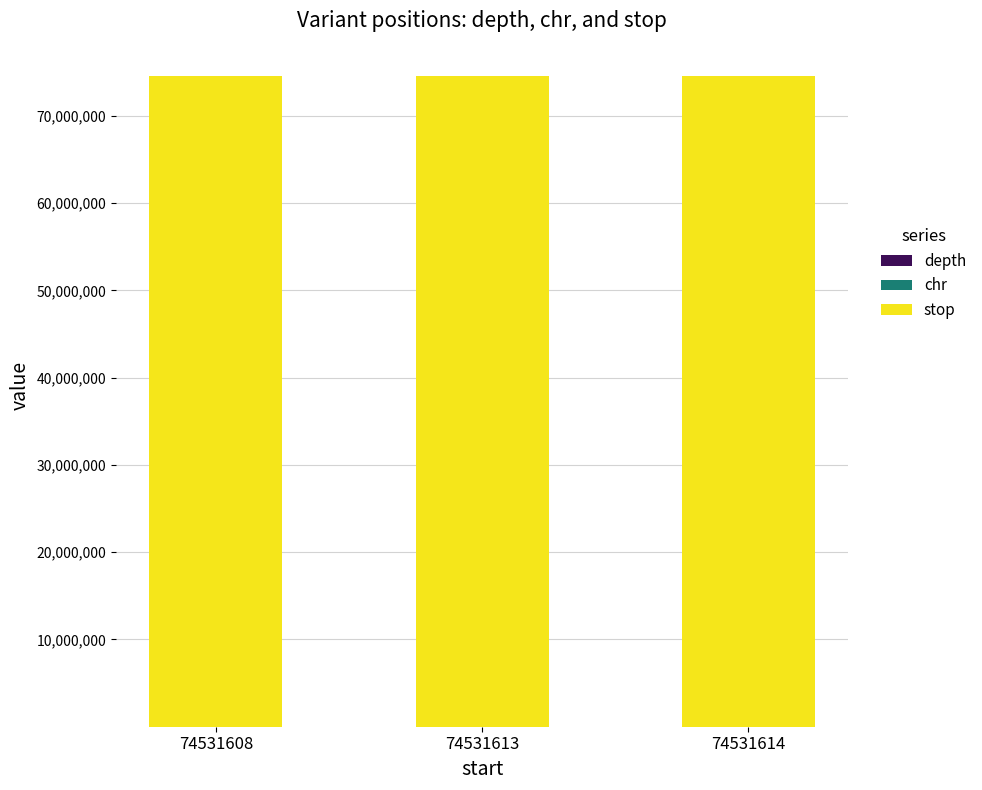

Between 74531608 and 74531614, which series saw the biggest shift?

stop